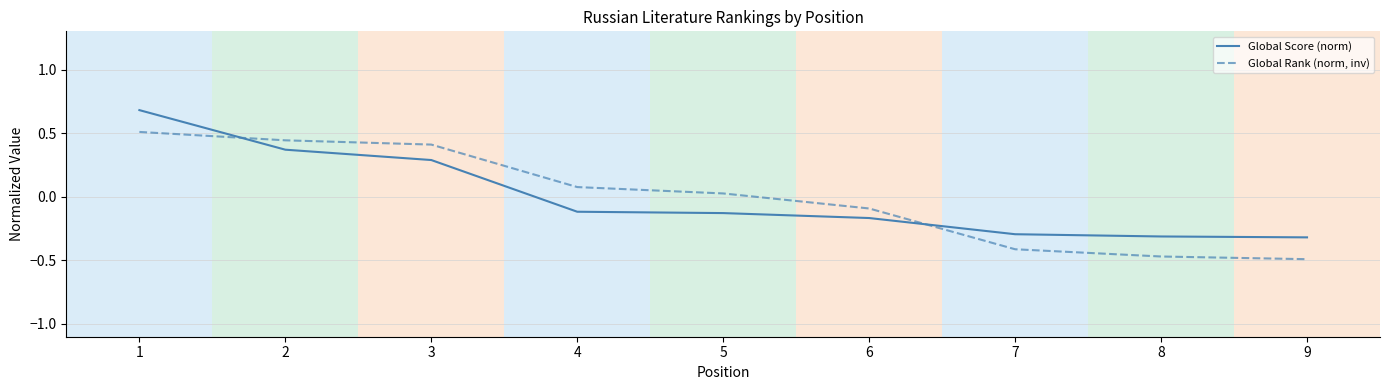

Is the value of Global Score (norm) at 9 greater than the value of Global Rank (norm, inv) at 4?

No